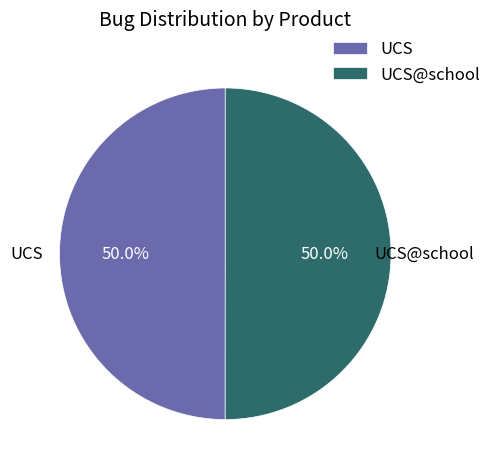

Count the number of slices in the pie.

2